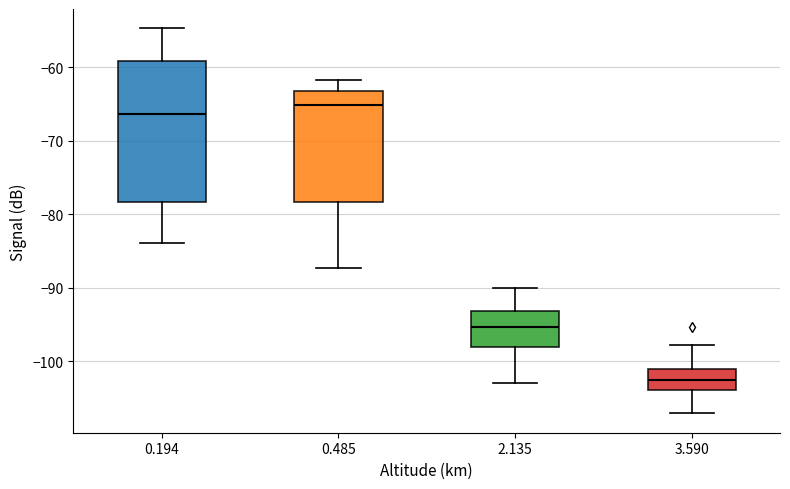

Reading left to right, read every box against the y-axis: the position of its median line, the range the box covers, and the ends of its whiskers. The values are not printed on the chart, so give them approximately, as read against the axis.

0.194: median -66, box -78 to -59, whiskers -84 to -55
0.485: median -65, box -78 to -63, whiskers -87 to -62
2.135: median -95, box -98 to -93, whiskers -103 to -90
3.590: median -103, box -104 to -101, whiskers -107 to -98